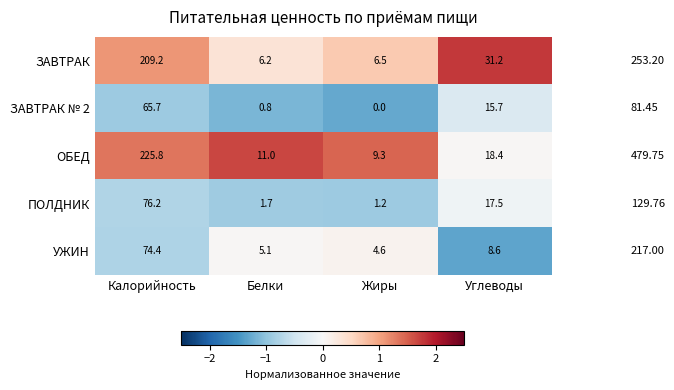

Rank the series by their maximum value, from highest to lowest.

ОБЕД, ЗАВТРАК, ПОЛДНИК, УЖИН, ЗАВТРАК № 2